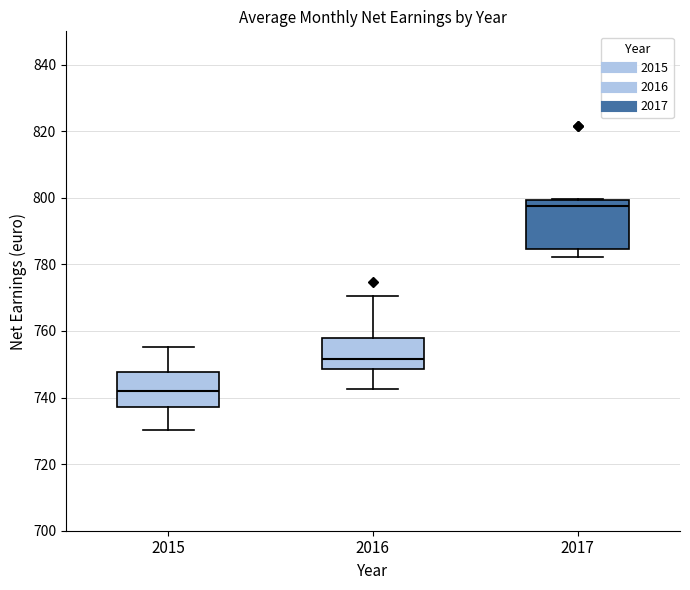

Where does the lower whisker of the box at x = 2016 end on the y-axis? The values are not printed on the chart, so give them approximately, as read against the axis.

742